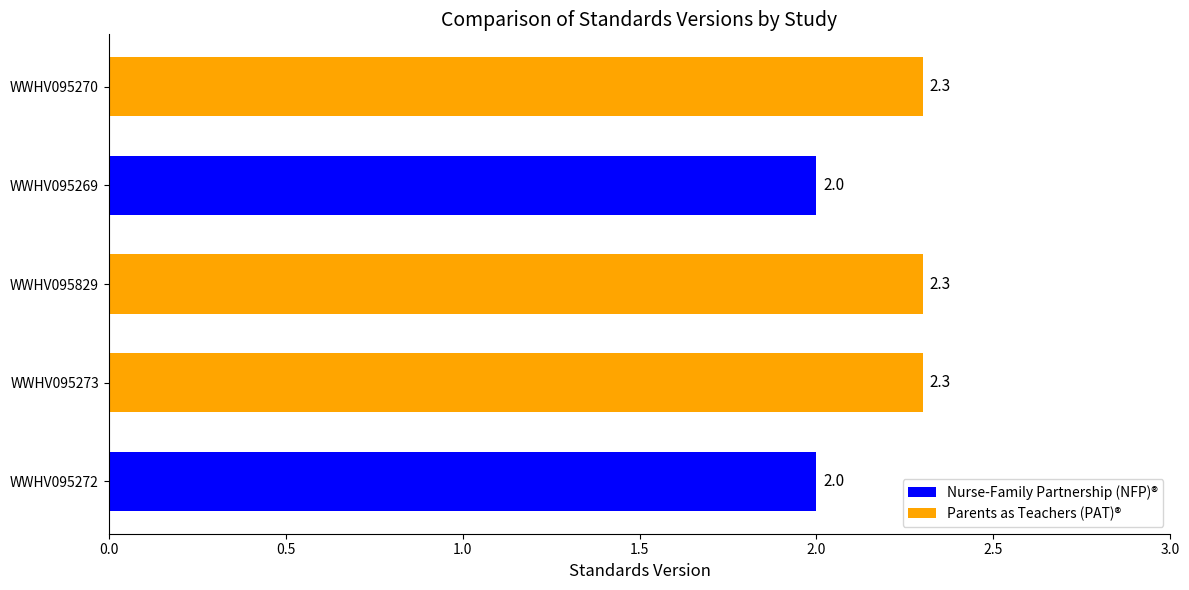

Does the chart contain any negative values?

No